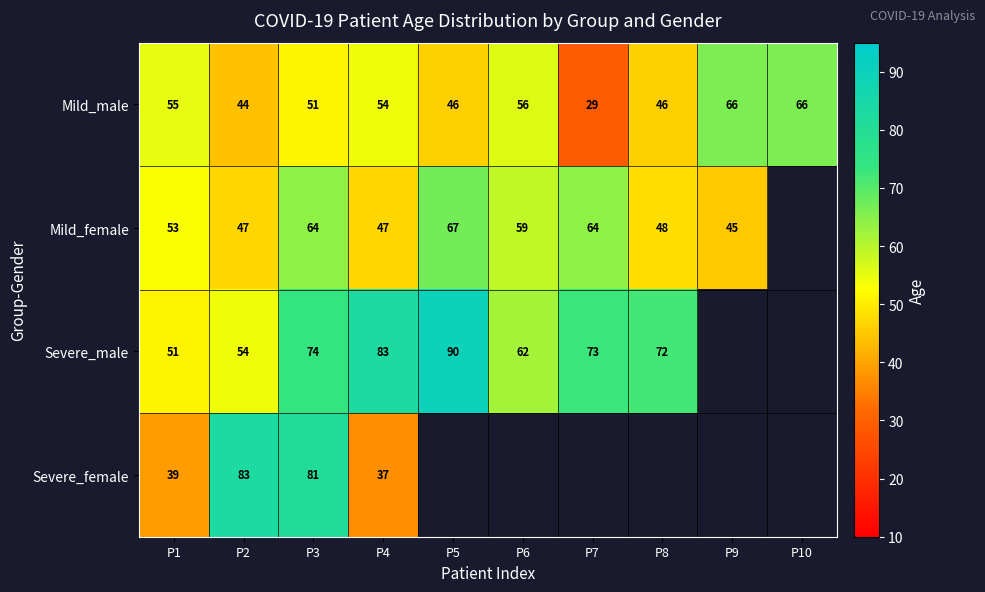

Is it true that Severe_female equals 124 at P3?

False